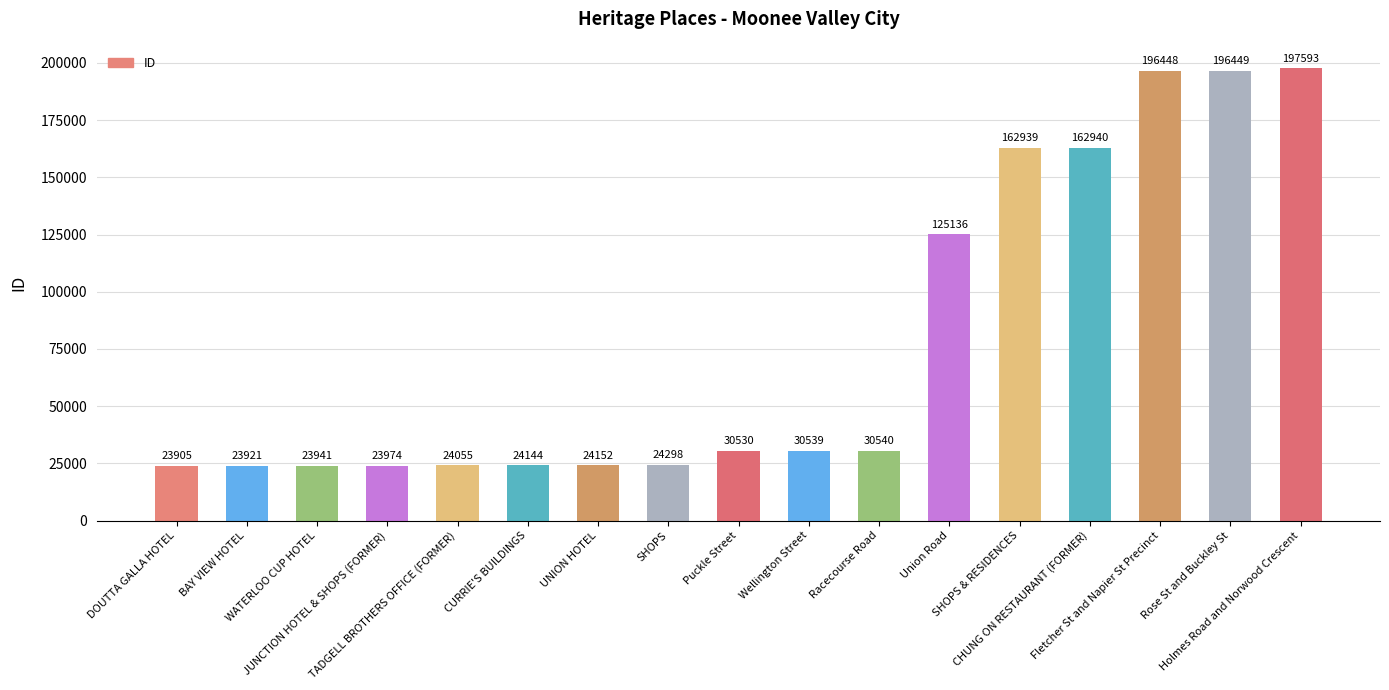

What is the average value?

77971